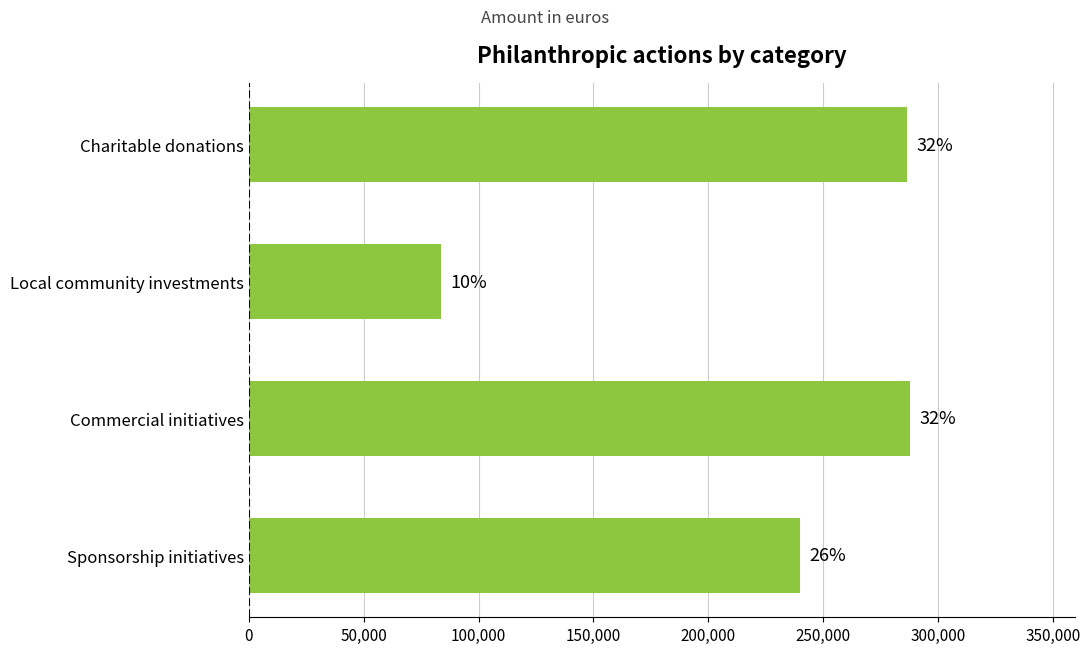

How many bars are there in total?

4